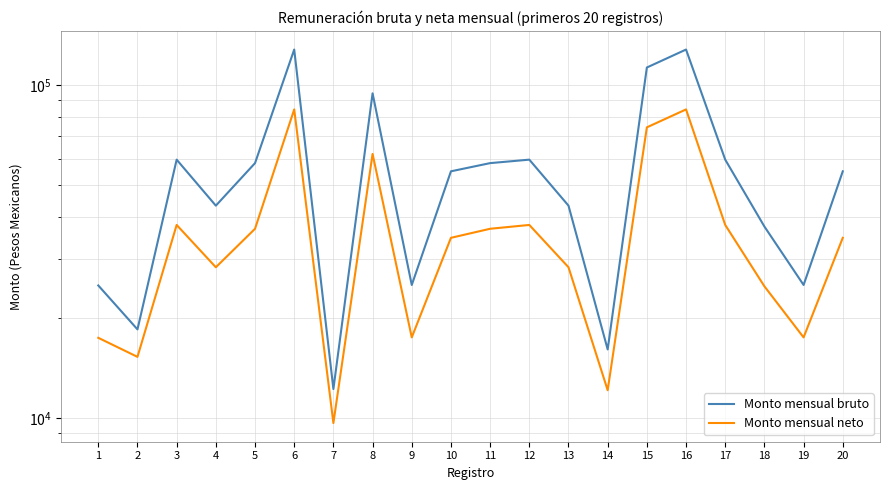

True or false: Monto mensual neto and Monto mensual bruto intersect in this chart.

False